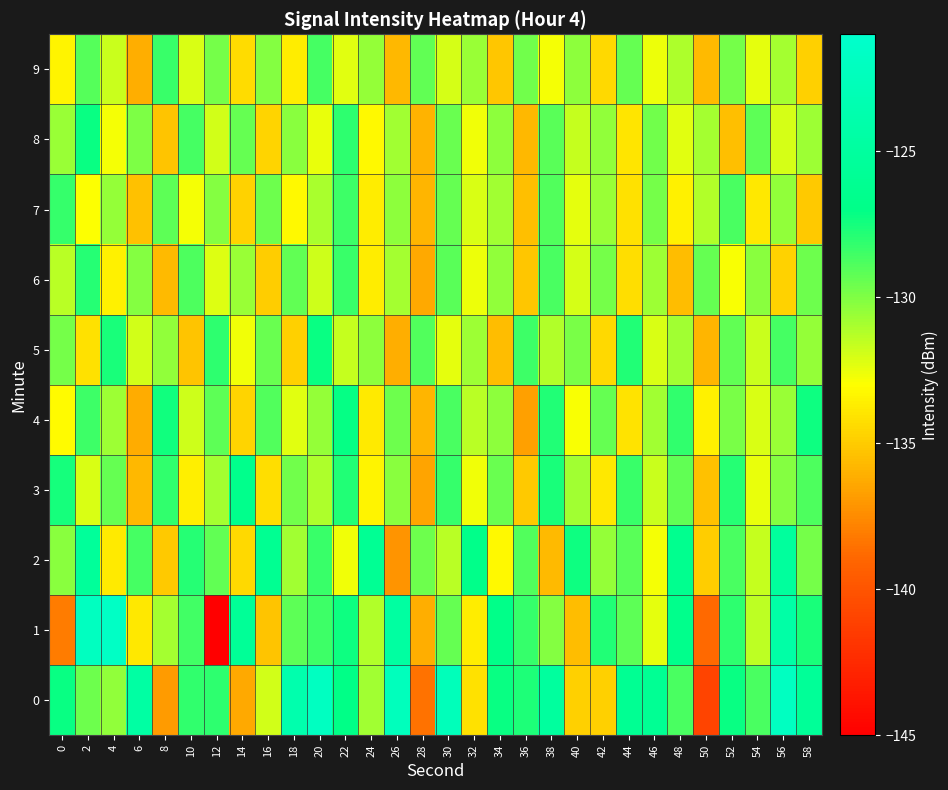

What is the greatest value displayed?

-121.6